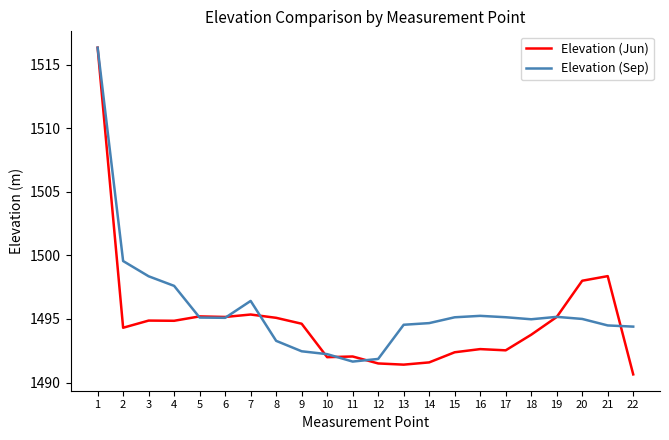

Which category has the lowest value in the Elevation (Jun) series?

22